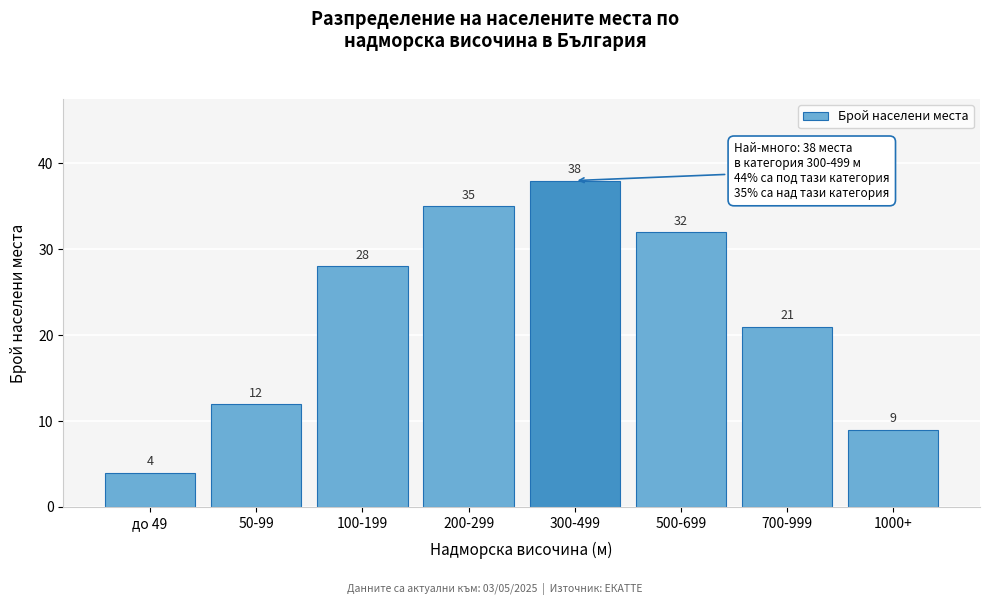

Reading right to left, transcribe all the data shown in this chart.

9	21	32	38	35	28	12	4